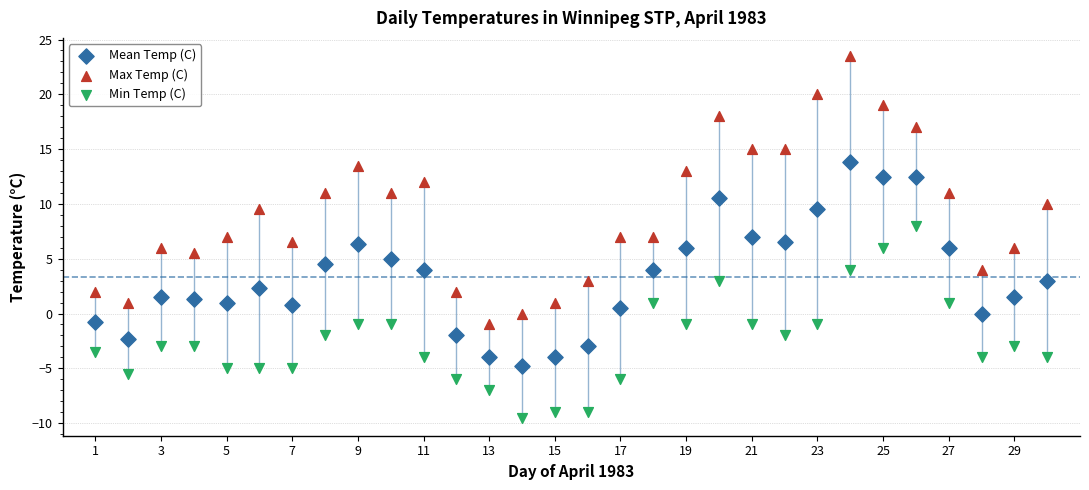

Which series reaches the minimum Y coordinate?

Min Temp (C)